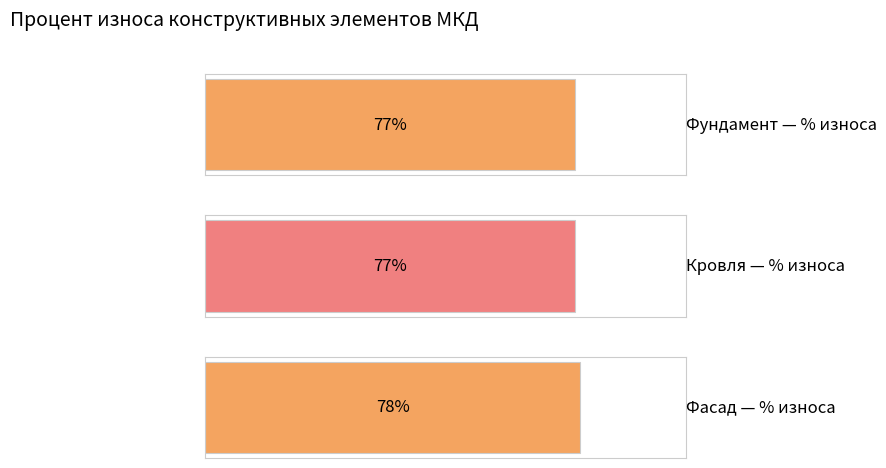

Count the number of values greater than 77.

1